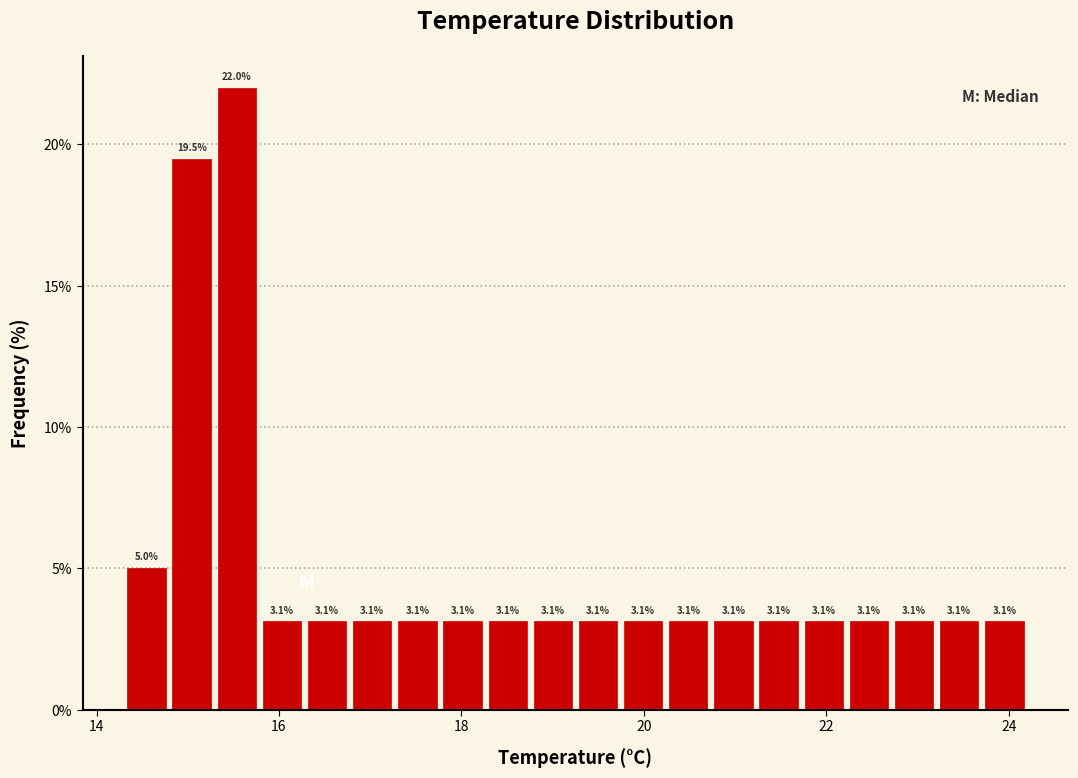

Read against the x-axis, roughly where is the centre of the tallest bar?

15.6